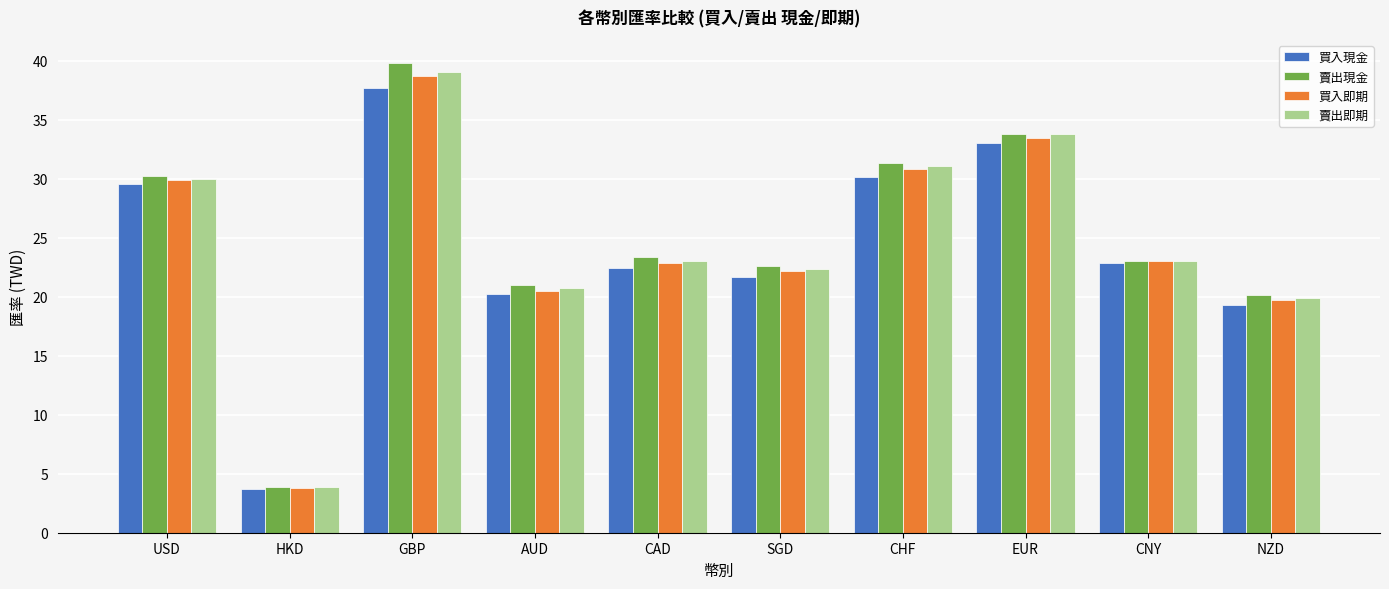

At which category does the chart reach its peak across all series?

GBP